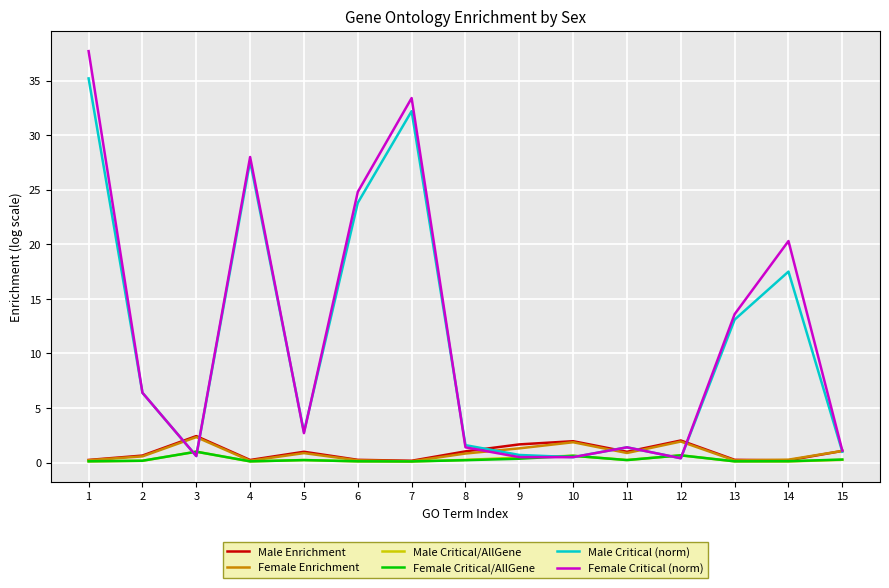

What is the difference between the maximum and minimum values in the Male Critical (norm) series?

34.8